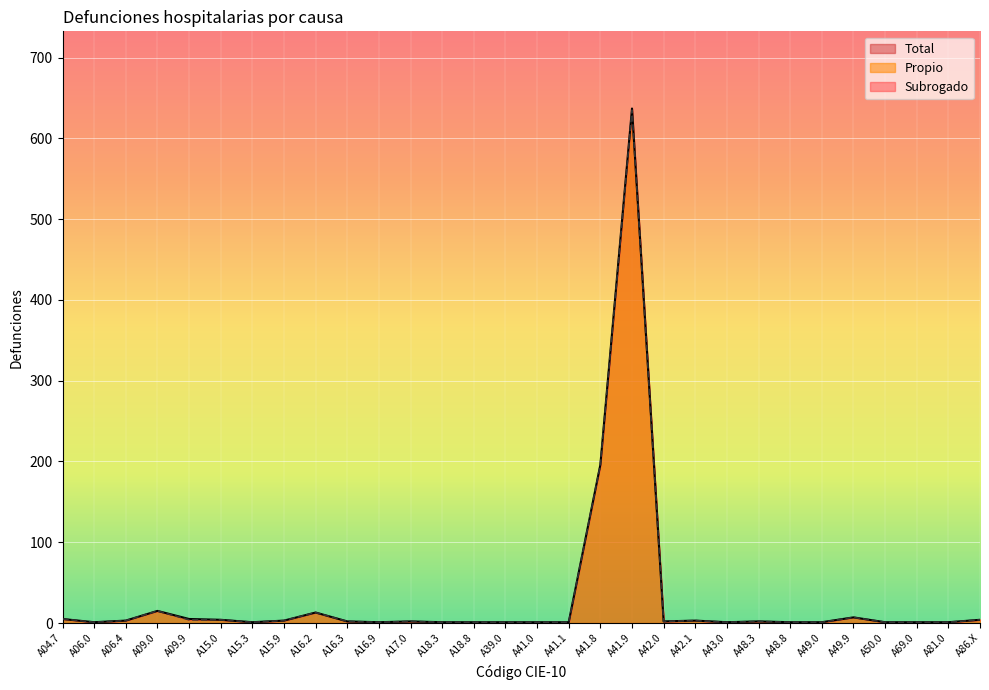

Which series changed the most between A06.0 and A69.0?

Total